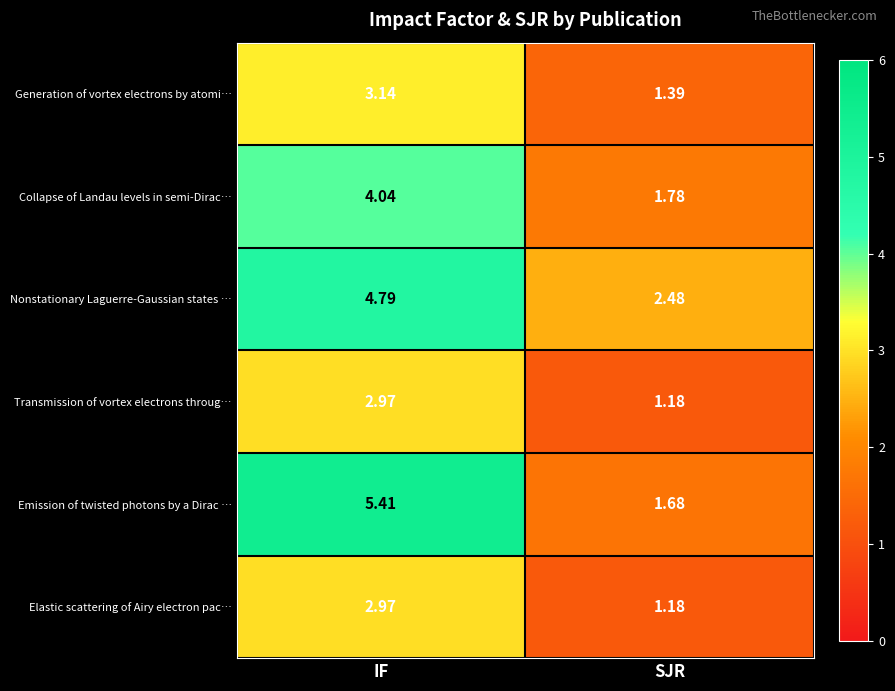

Between IF and SJR, which series saw the biggest shift?

Emission of twisted photons by a Dirac …